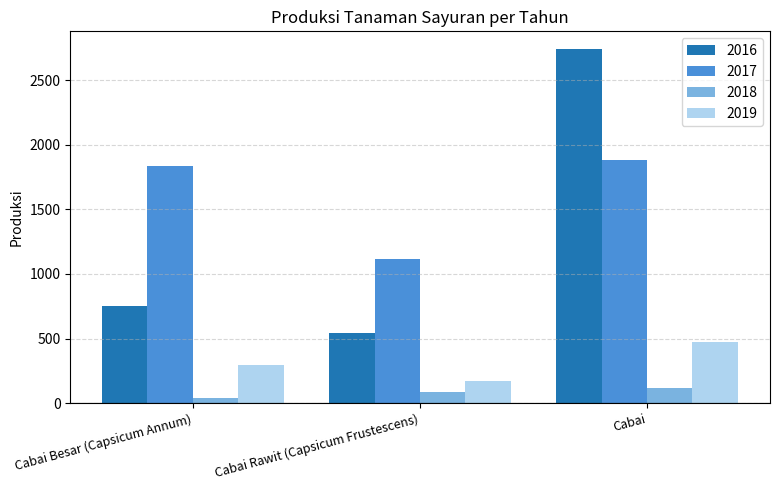

Reading left to right, transcribe all the data shown in this chart.

2016: 748	541	2740
2017: 1834	1116	1880
2018: 40	90	120
2019: 298	175	473